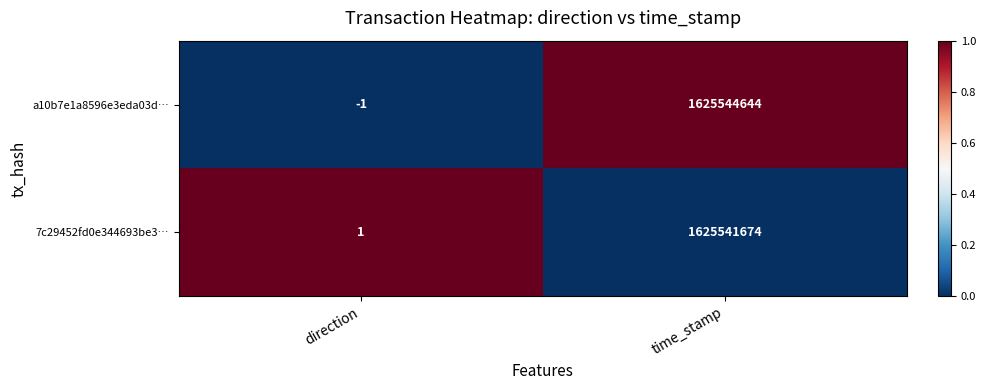

What is the sum of the 7c29452fd0e344693be3… values at direction and time_stamp?

1625541675